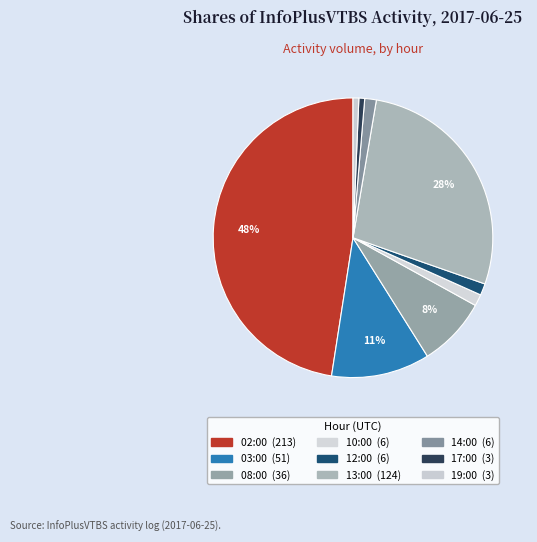

True or false: 10:00 accounts for 1% of the total.

True